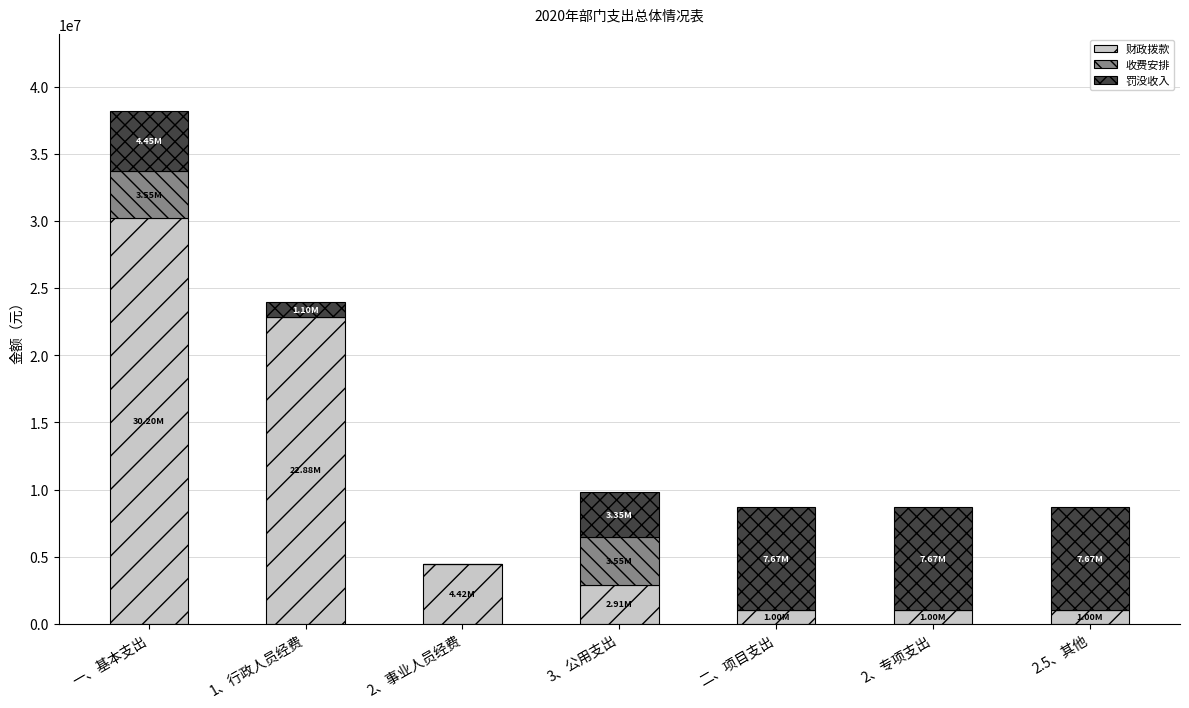

What is the total value across all series at 2.5、其他?

8665441.0